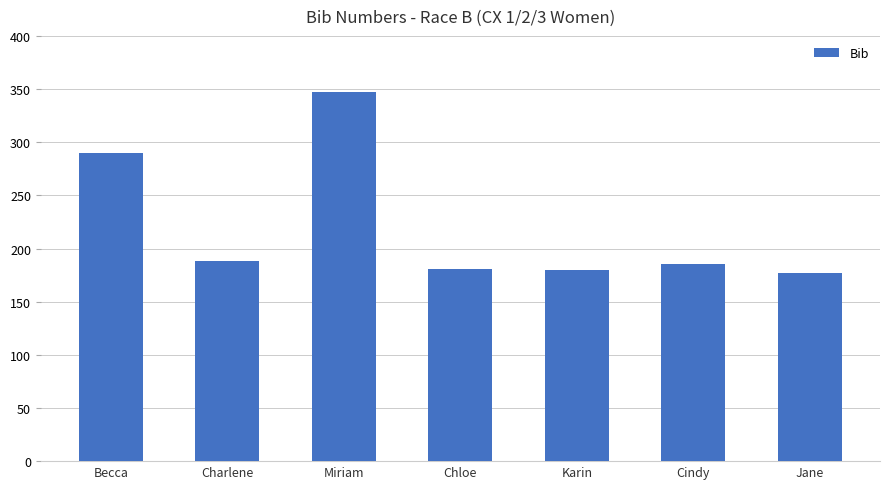

Which category has the highest value across all series?

Miriam